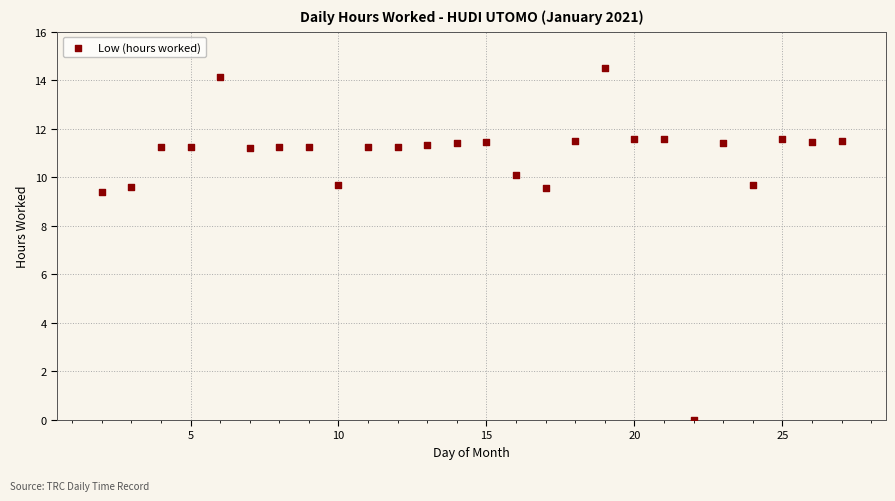

What Y value in the scatter plot is closest to 7?

9.4